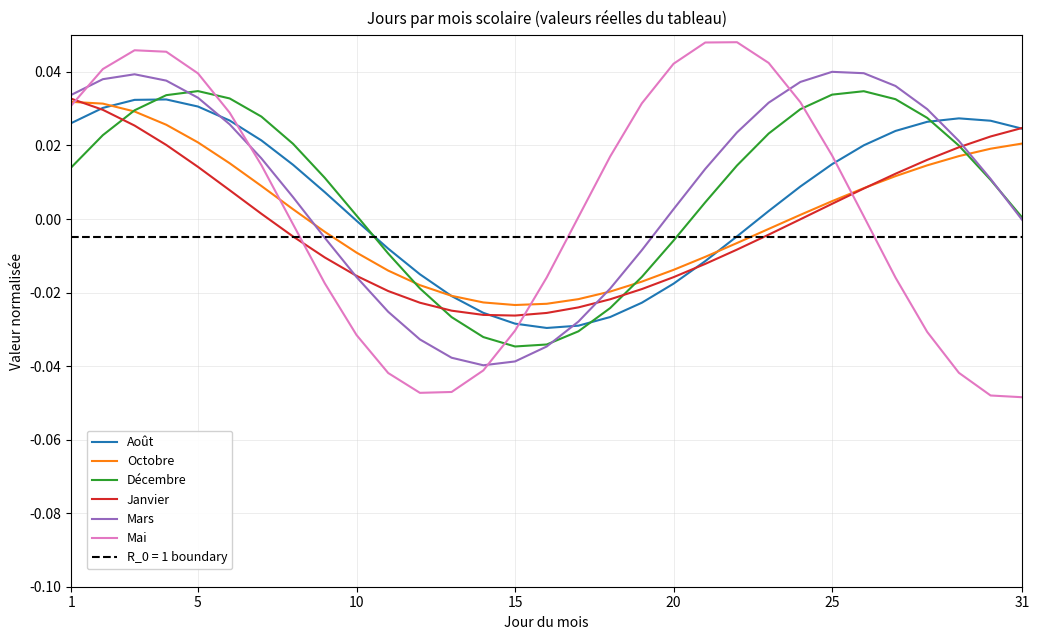

At how many categories does at least one series exceed 0?

25